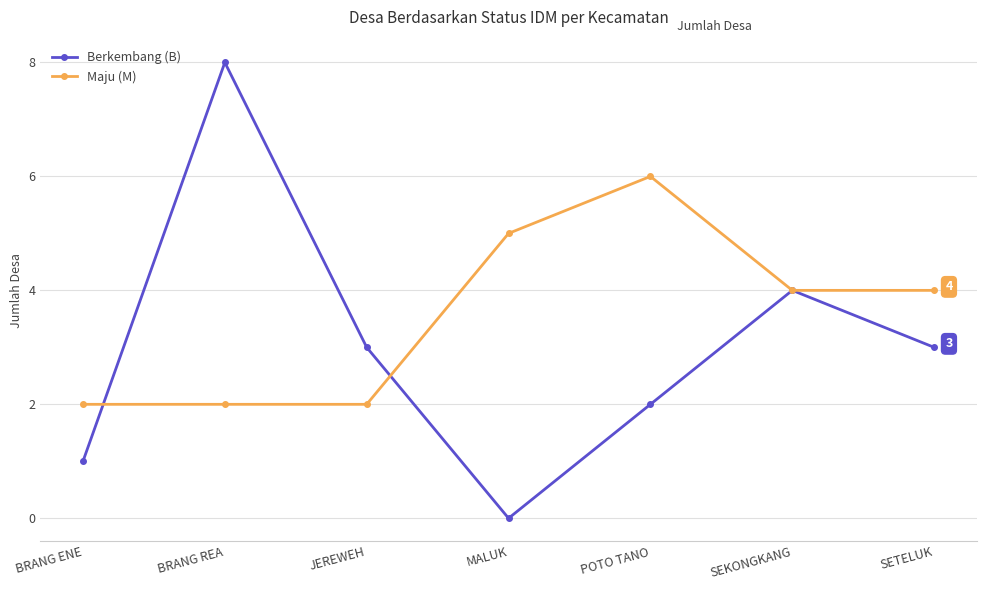

At which category is the sum across all series the highest?

BRANG REA